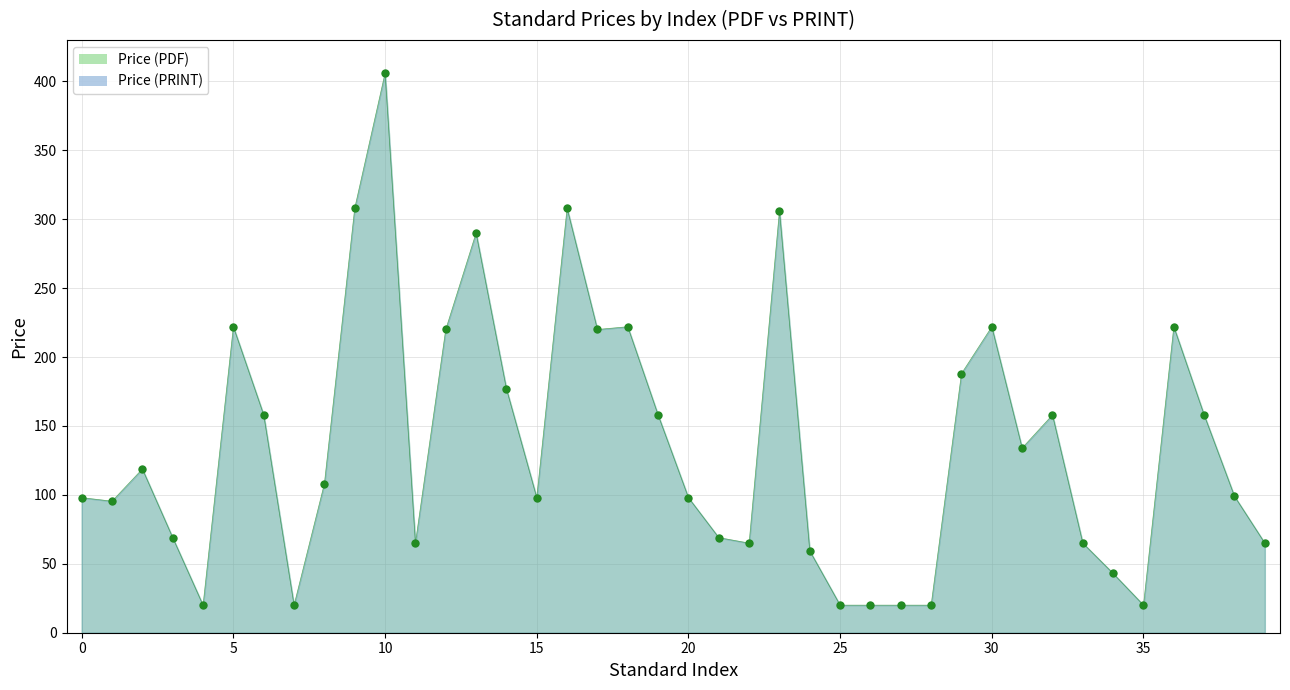

The value at 10 is 184.6. True or false?

False